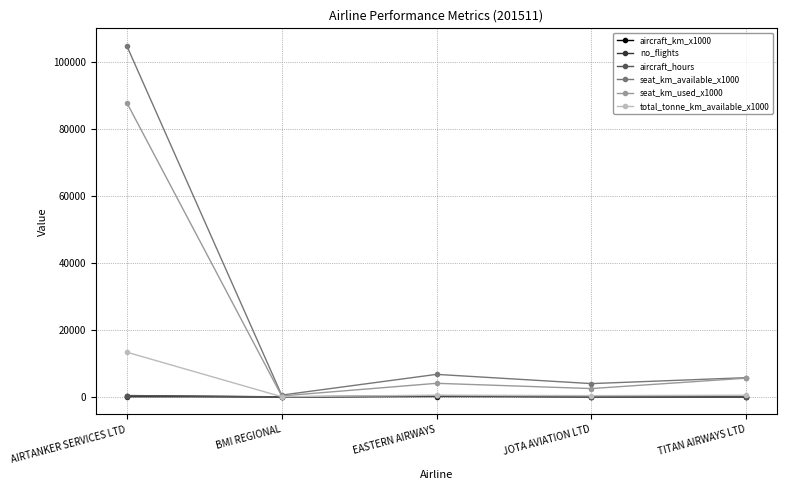

Where is the first local maximum for seat_km_available_x1000?

EASTERN AIRWAYS